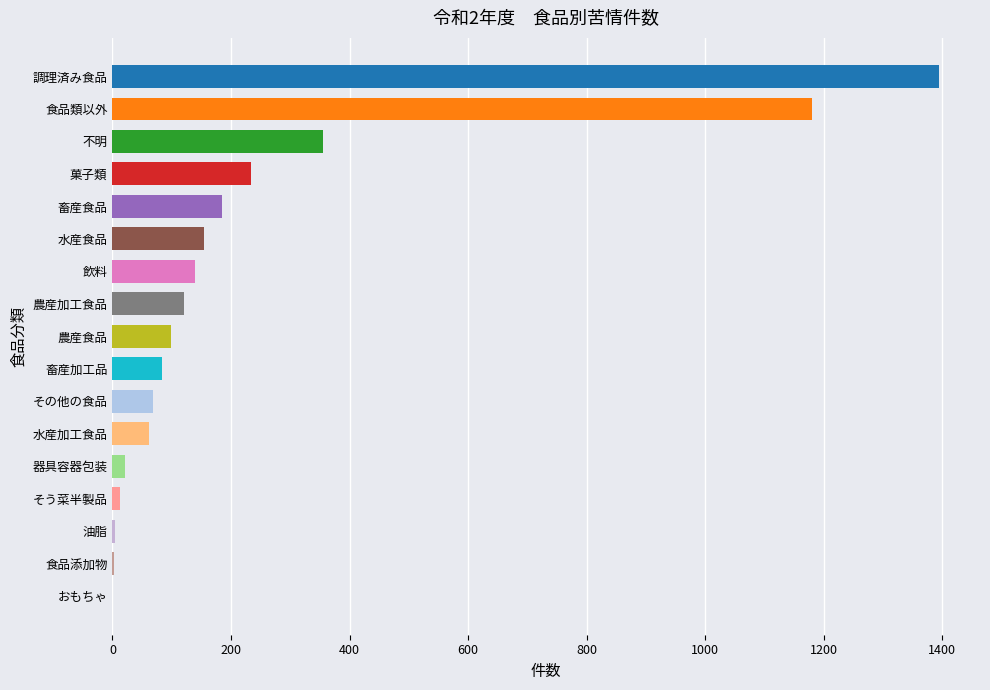

What is the approximate value at 畜産加工品, to the nearest 10?

80